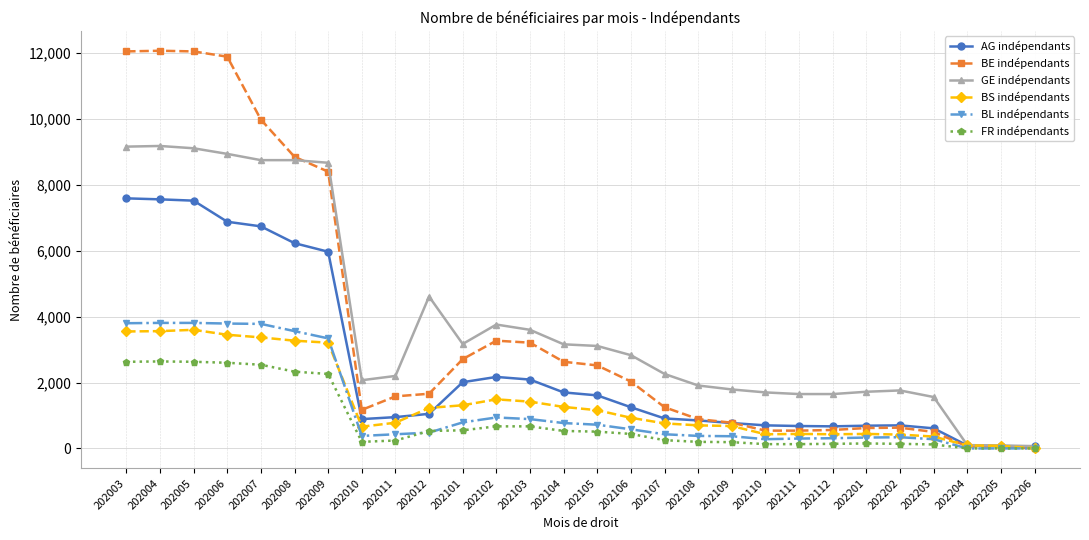

Which series has the largest range (max minus min)?

BE indépendants